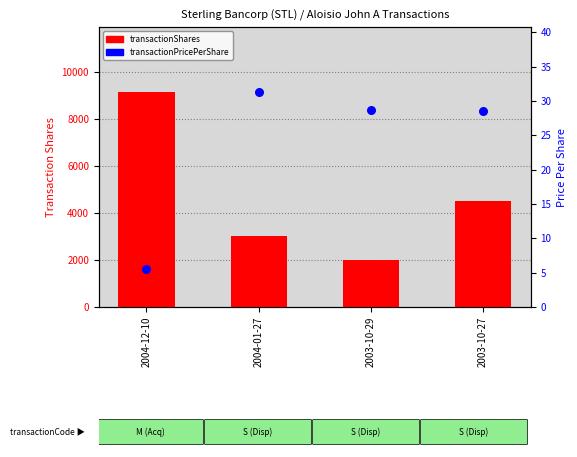

Is the value of transactionPricePerShare at 2004-01-27 greater than the value of transactionShares at 2004-12-10?

No